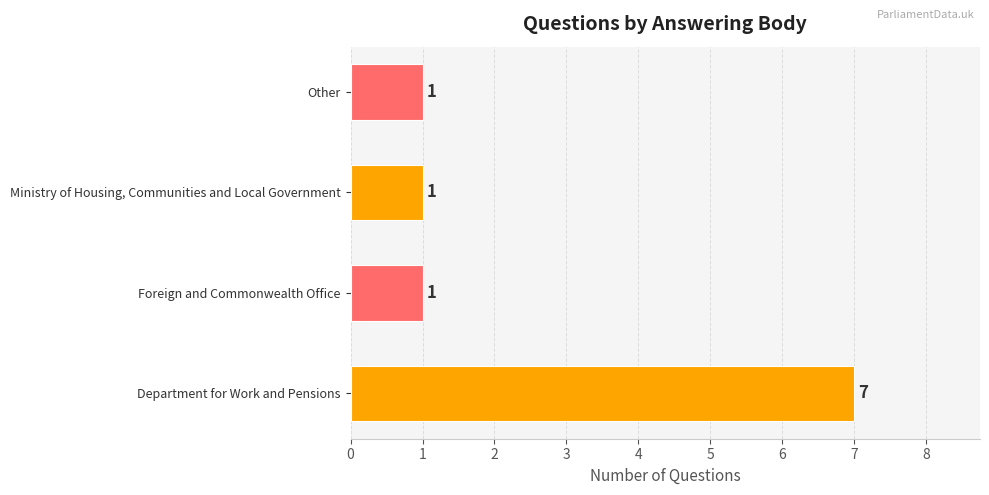

What is the sum of all values?

10